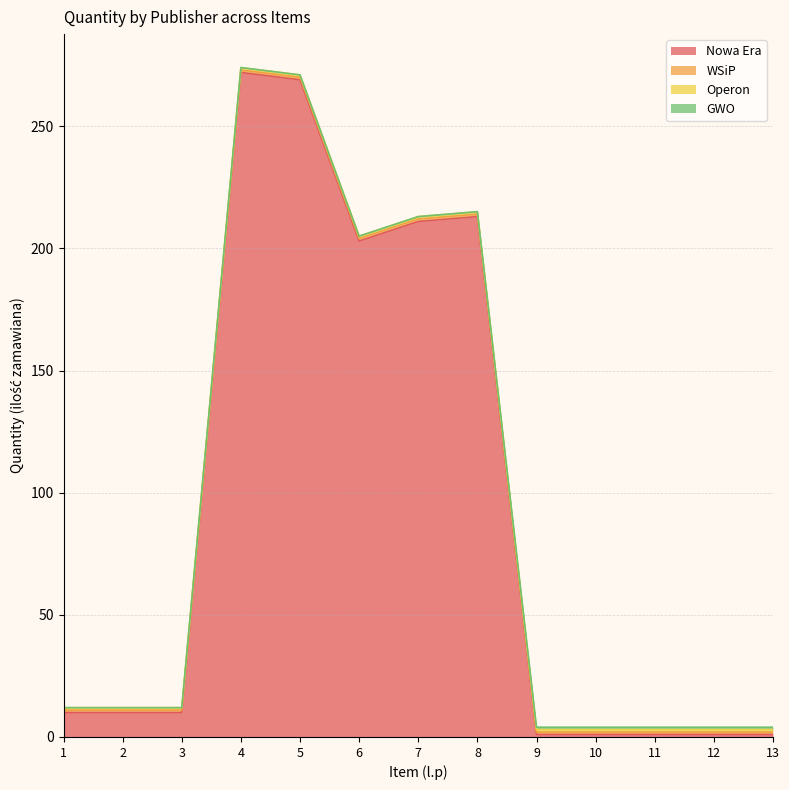

Where is WSiP nearest to the value 1?

1